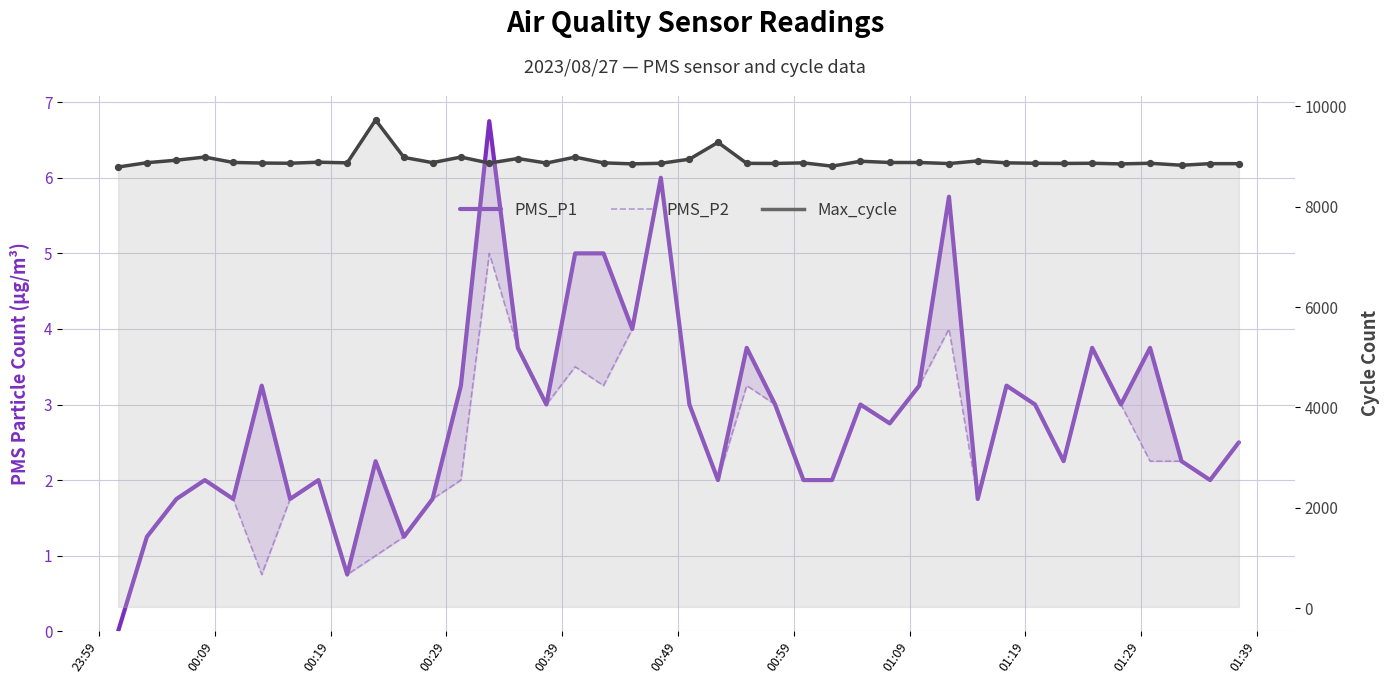

Which series reaches the minimum Y coordinate?

PMS_P1